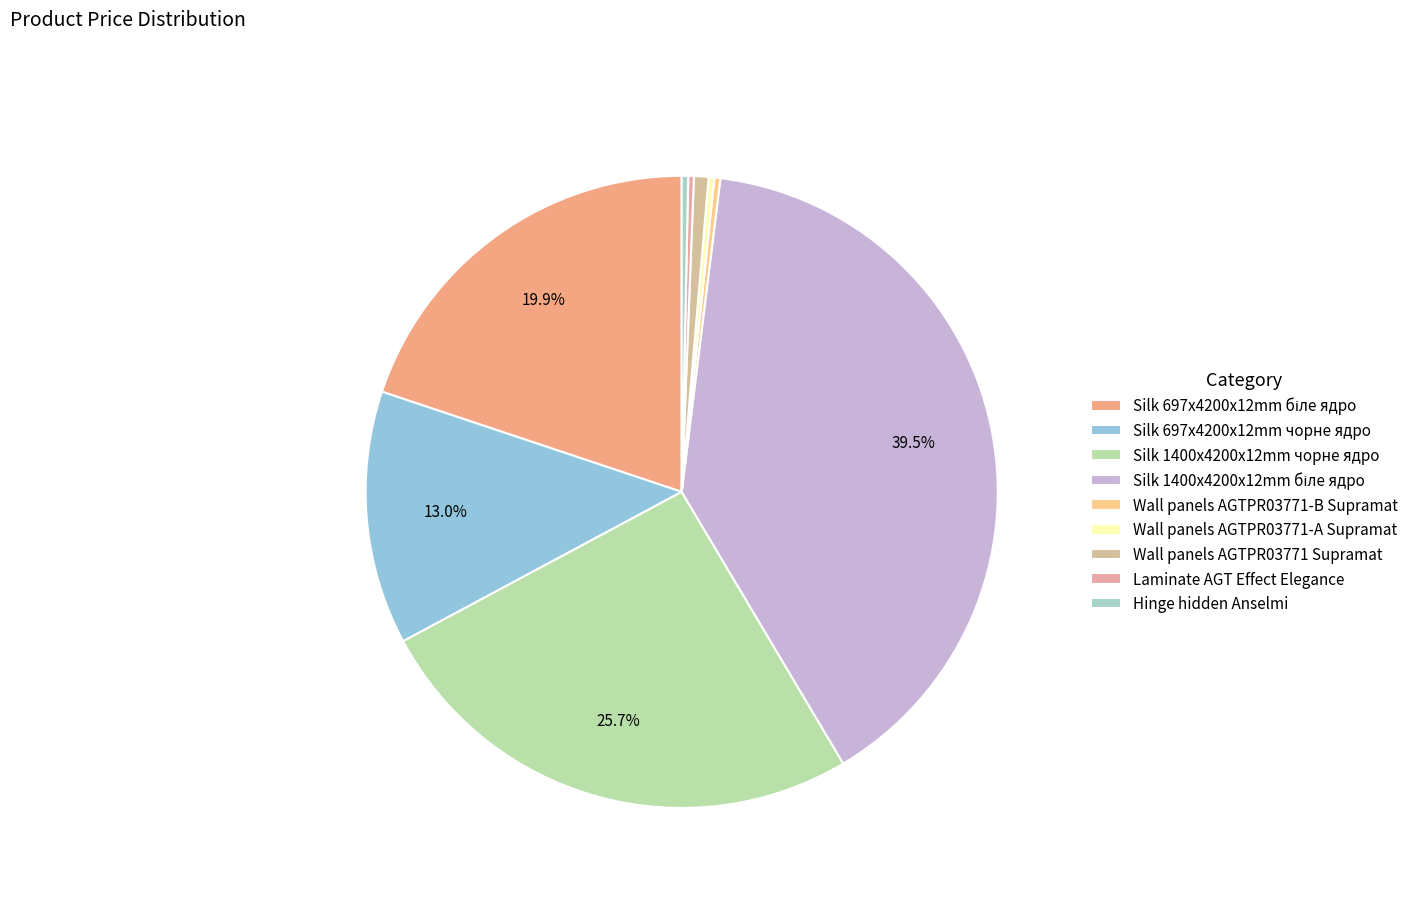

Is there any slice that represents more than half of the pie?

No